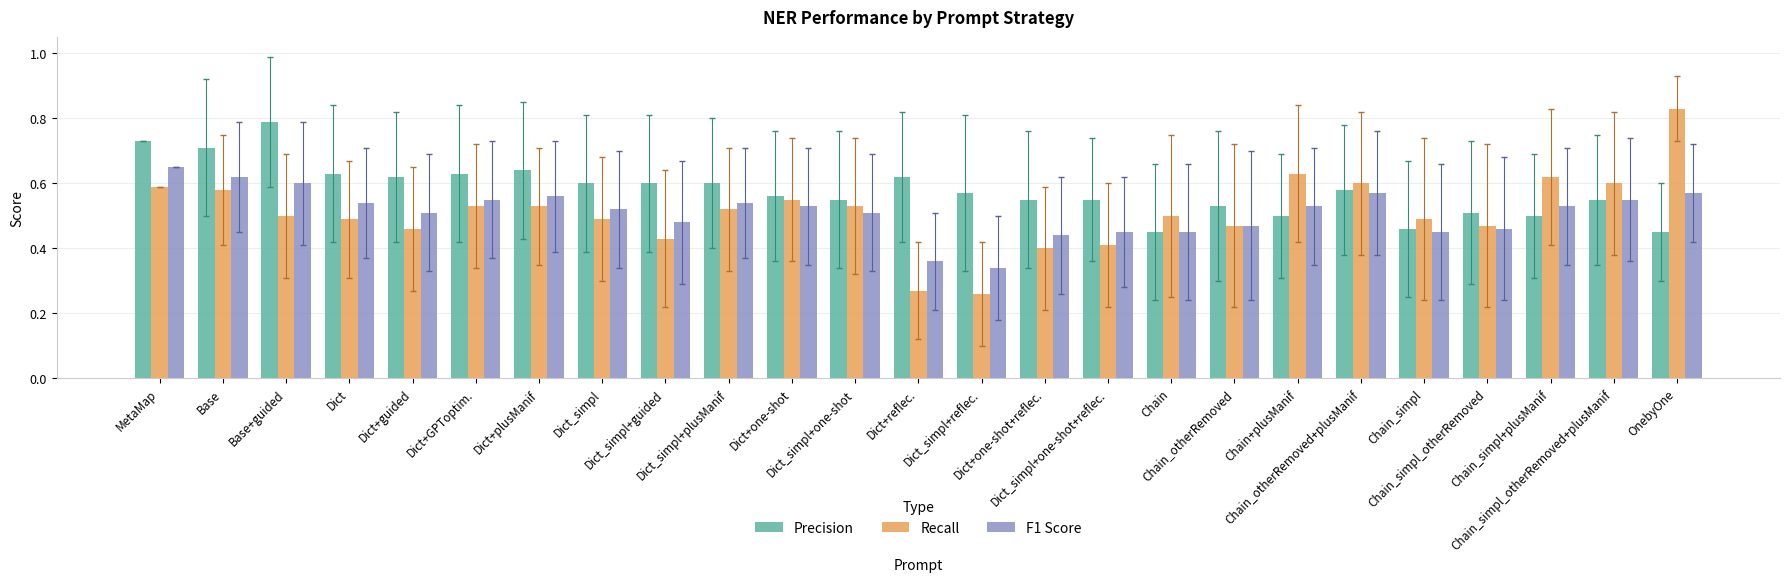

At which category is the sum across all series the highest?

MetaMap